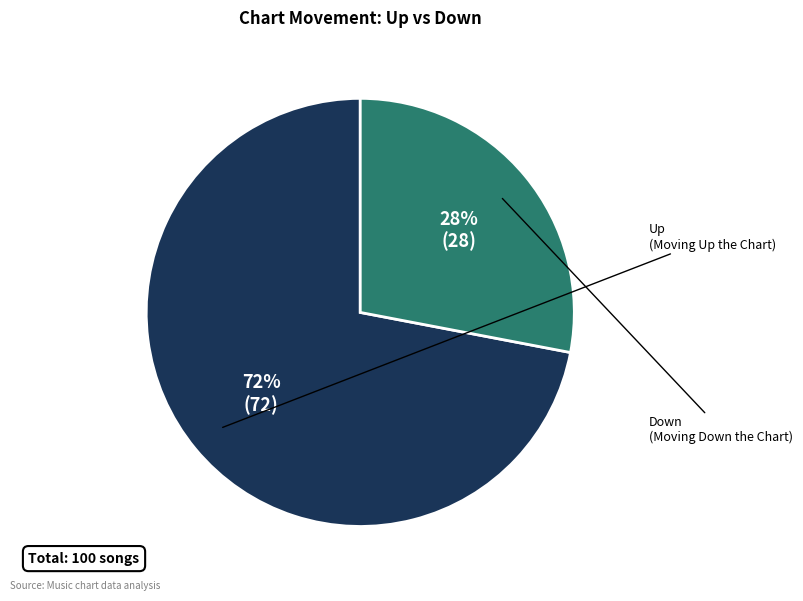

Does any single category account for the majority?

Yes